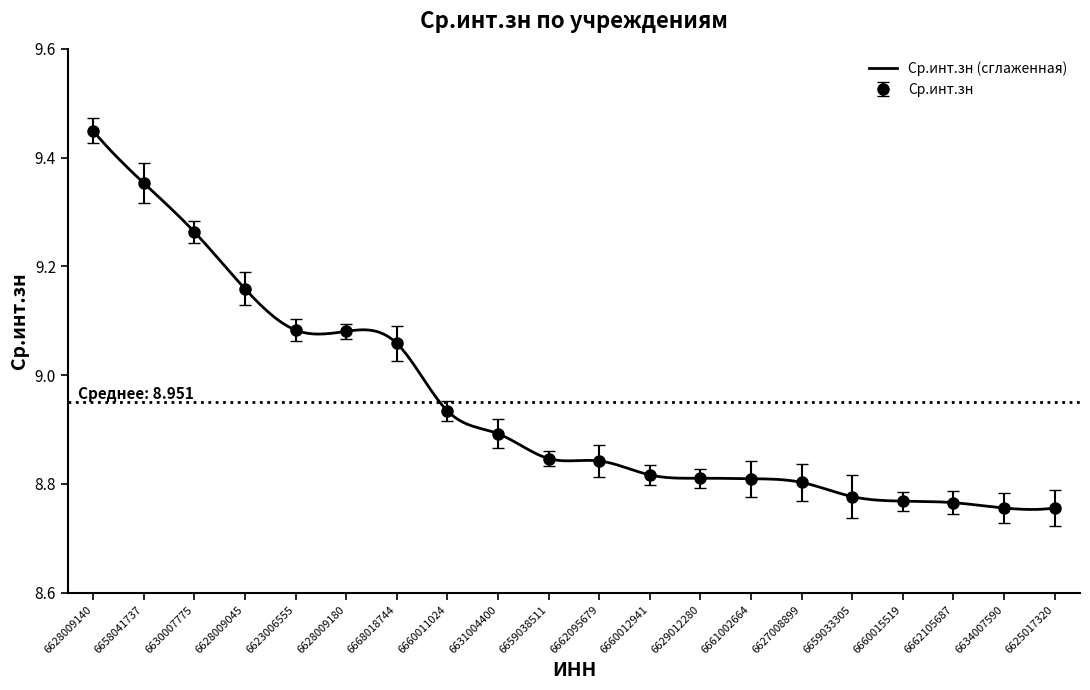

Reading left to right, what are all the values shown in this chart?

6628009140=9.4	6658041737=9.4	6630007775=9.3	6628009045=9.2	6623006555=9.1	6628009180=9.1	6668018744=9.1	6660011024=8.9	6631004400=8.9	6659038511=8.8	6662095679=8.8	6660012941=8.8	6629012280=8.8	6661002664=8.8	6627008899=8.8	6659033305=8.8	6660015519=8.8	6662105687=8.8	6634007590=8.8	6625017320=8.8